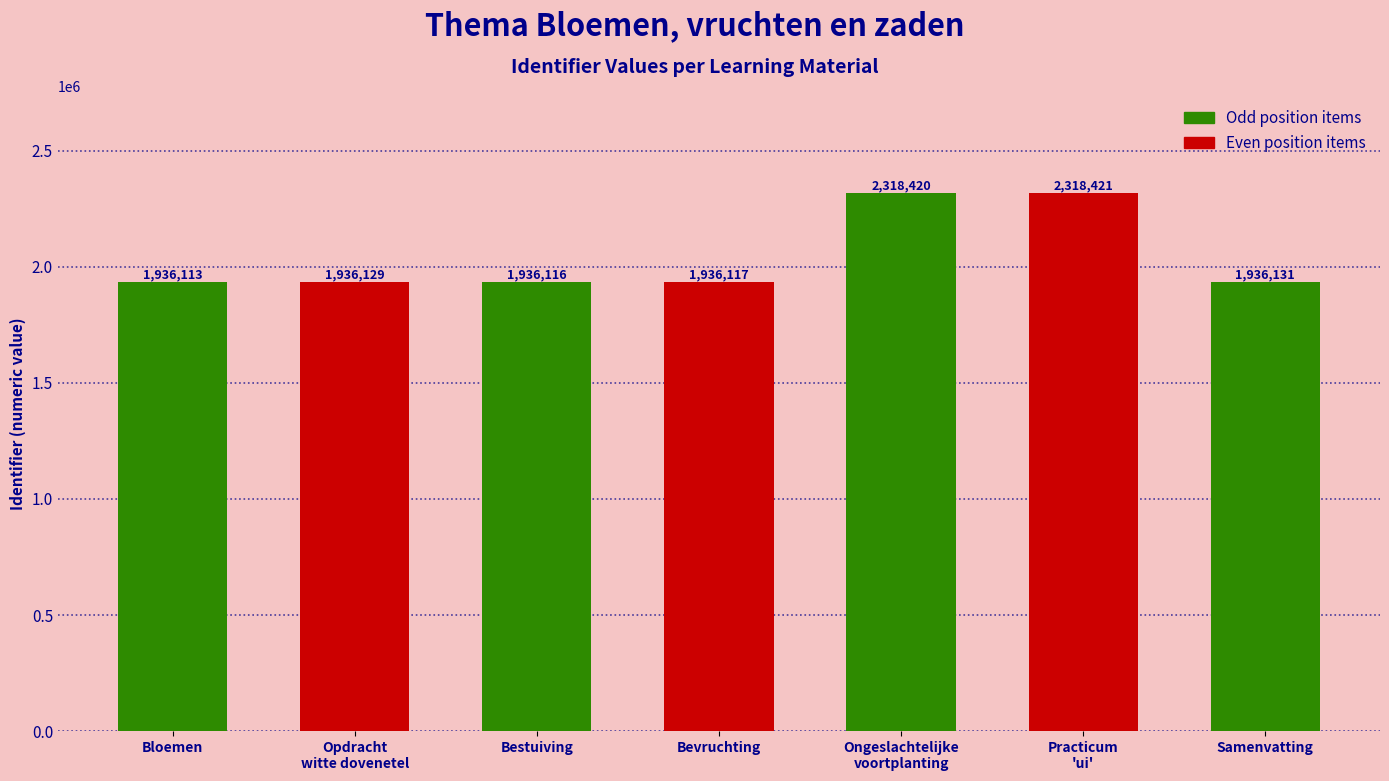

Reading right to left, transcribe all the data shown in this chart.

Samenvatting=1936131	Practicum
'ui'=2318421	Ongeslachtelijke
voortplanting=2318420	Bevruchting=1936117	Bestuiving=1936116	Opdracht
witte dovenetel=1936129	Bloemen=1936113